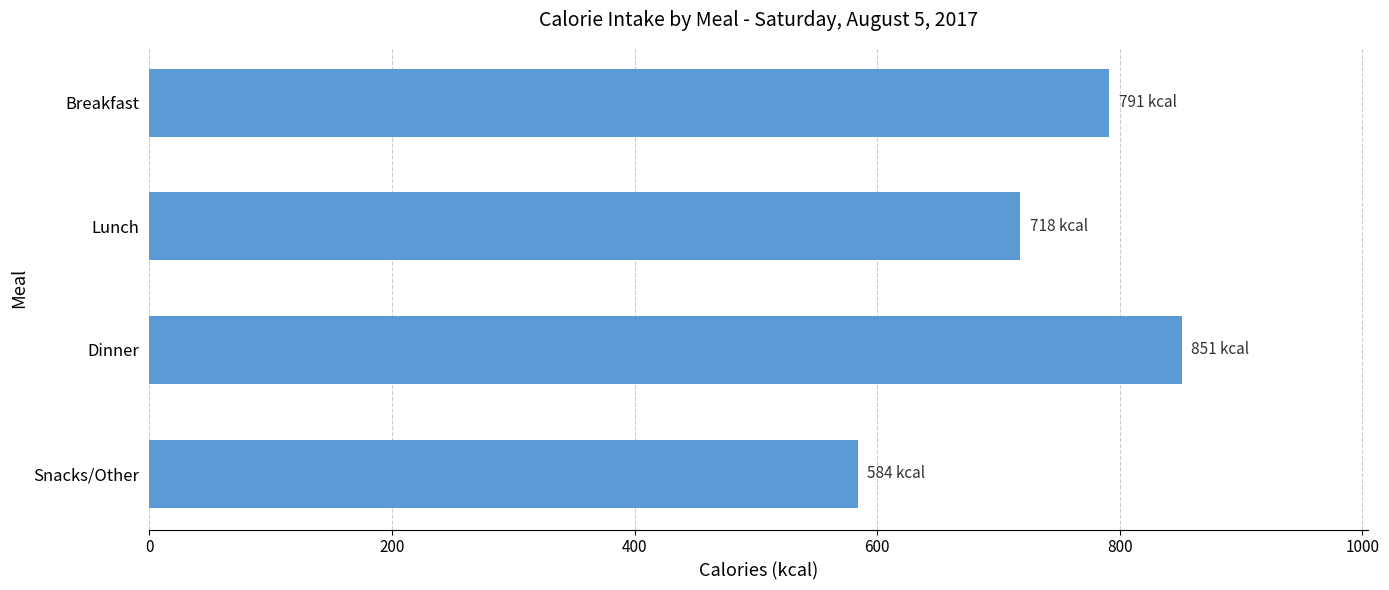

Between Dinner and Lunch, which is larger?

Dinner